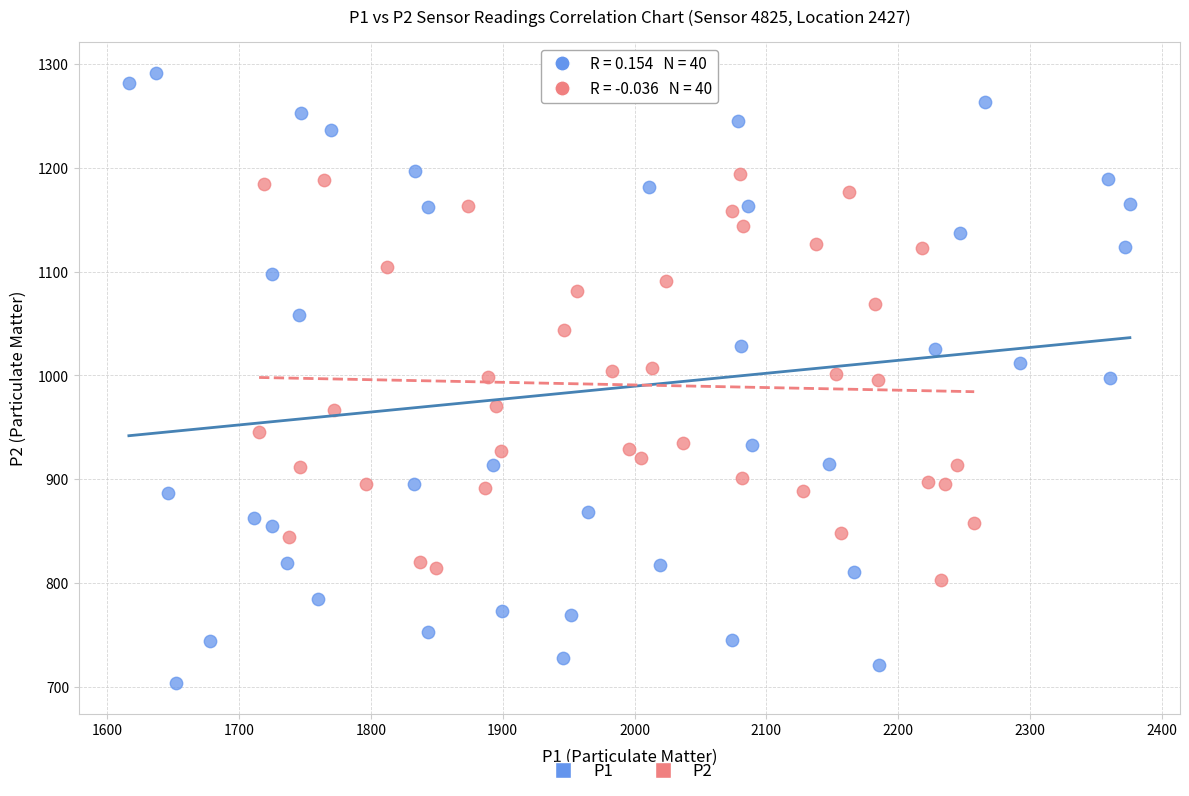

Which series reaches the minimum Y coordinate?

P1